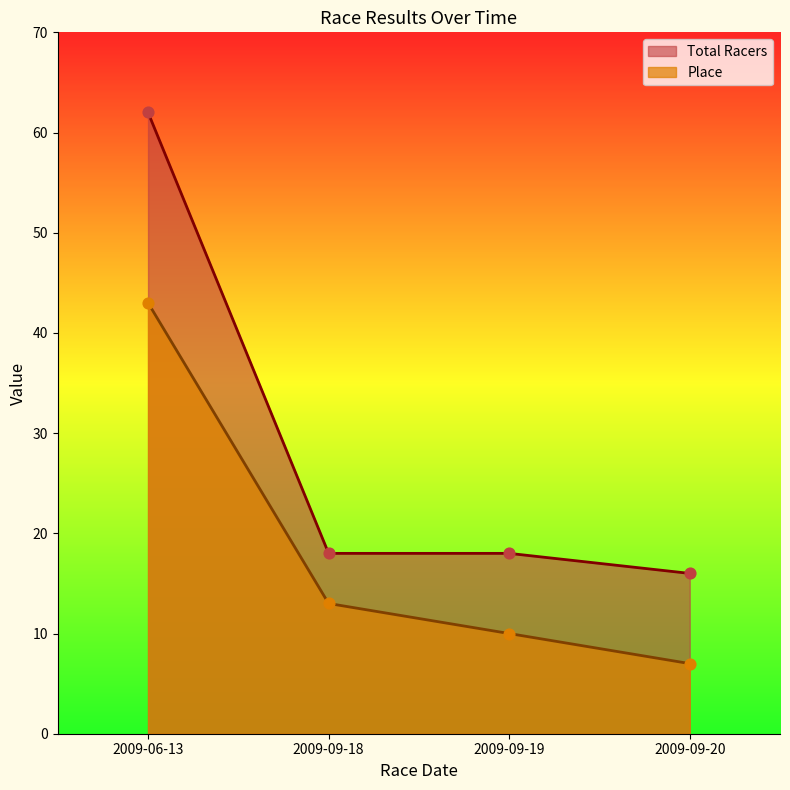

What are all the series names shown in the legend?

Total Racers, Place